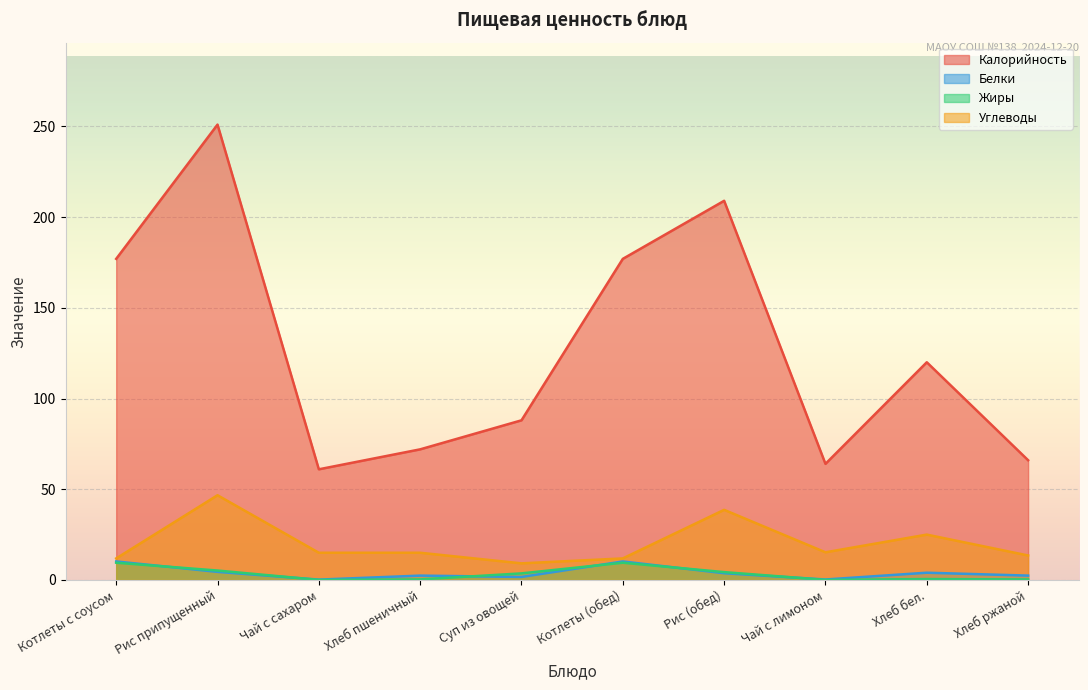

What is the spread (max minus min) of values at Хлеб пшеничный?

71.7